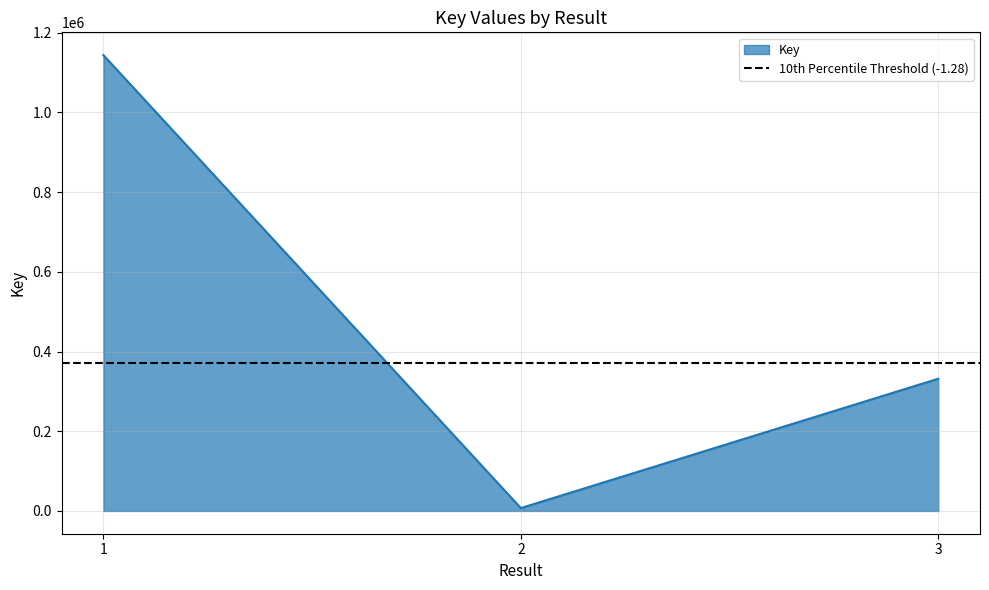

Which has a higher value, 3 or 2?

3